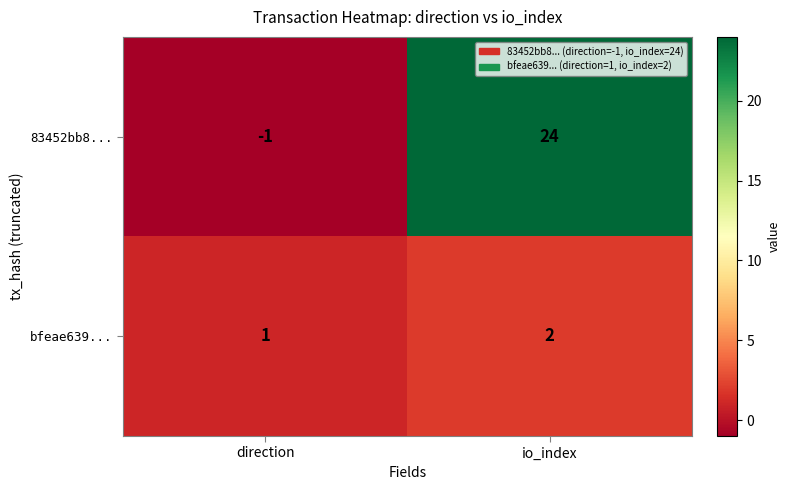

How many series are shown in this chart?

2